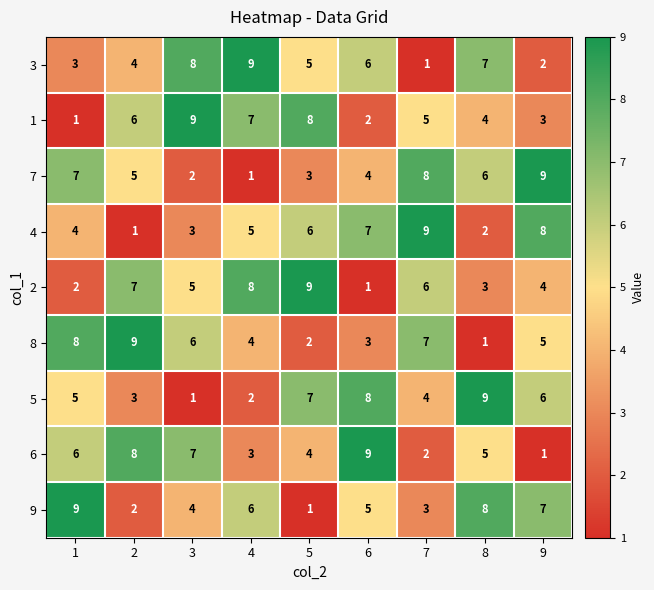

Is it true that 6 equals 9 at 6?

True